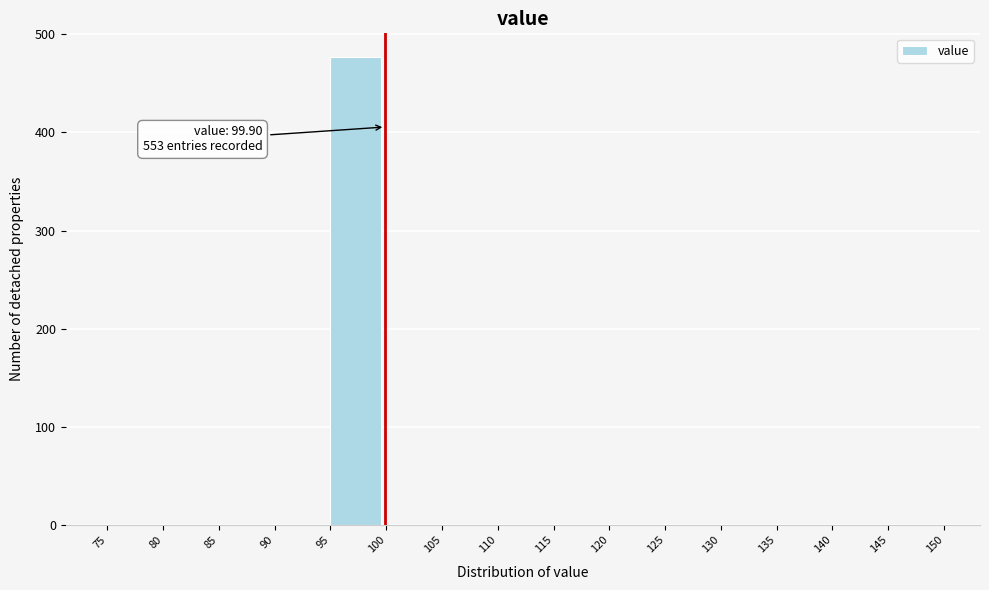

Which range on the x-axis has the tallest bar?

95 to 100